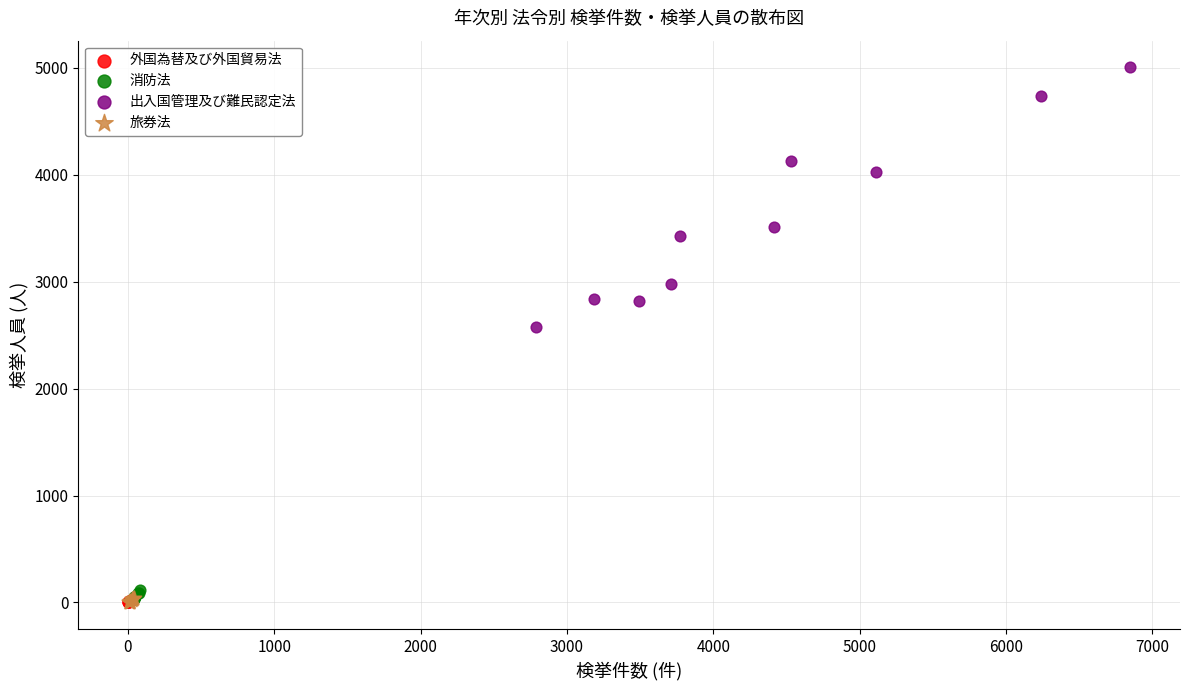

Which series contains the highest Y value?

出入国管理及び難民認定法